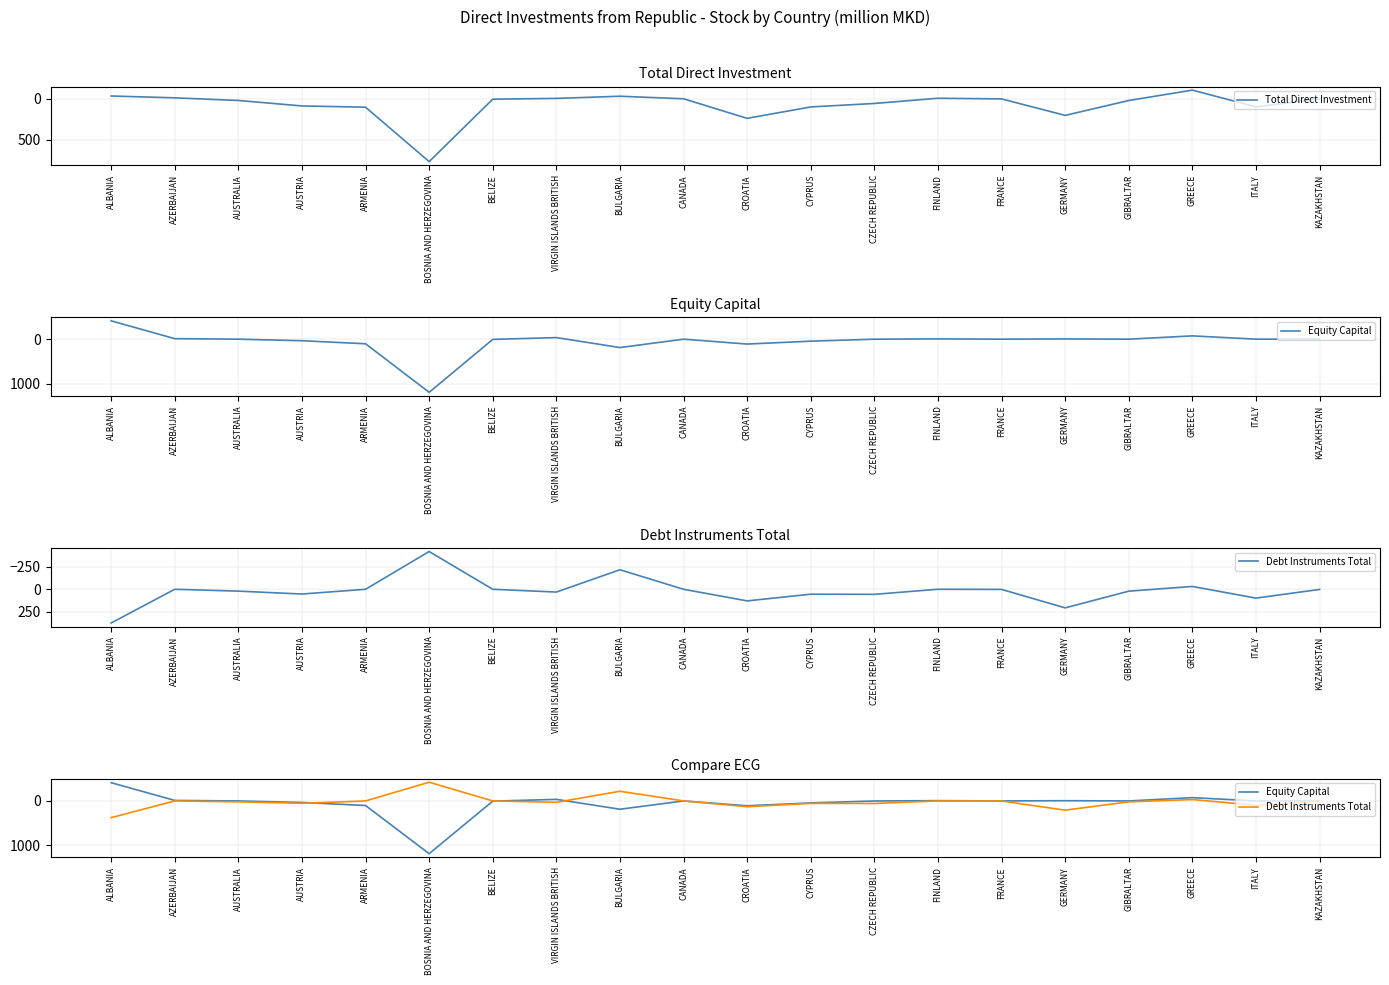

Rank the series at AZERBAIJAN from lowest to highest value.

Total Direct Investment, Equity Capital, Debt Instruments Total